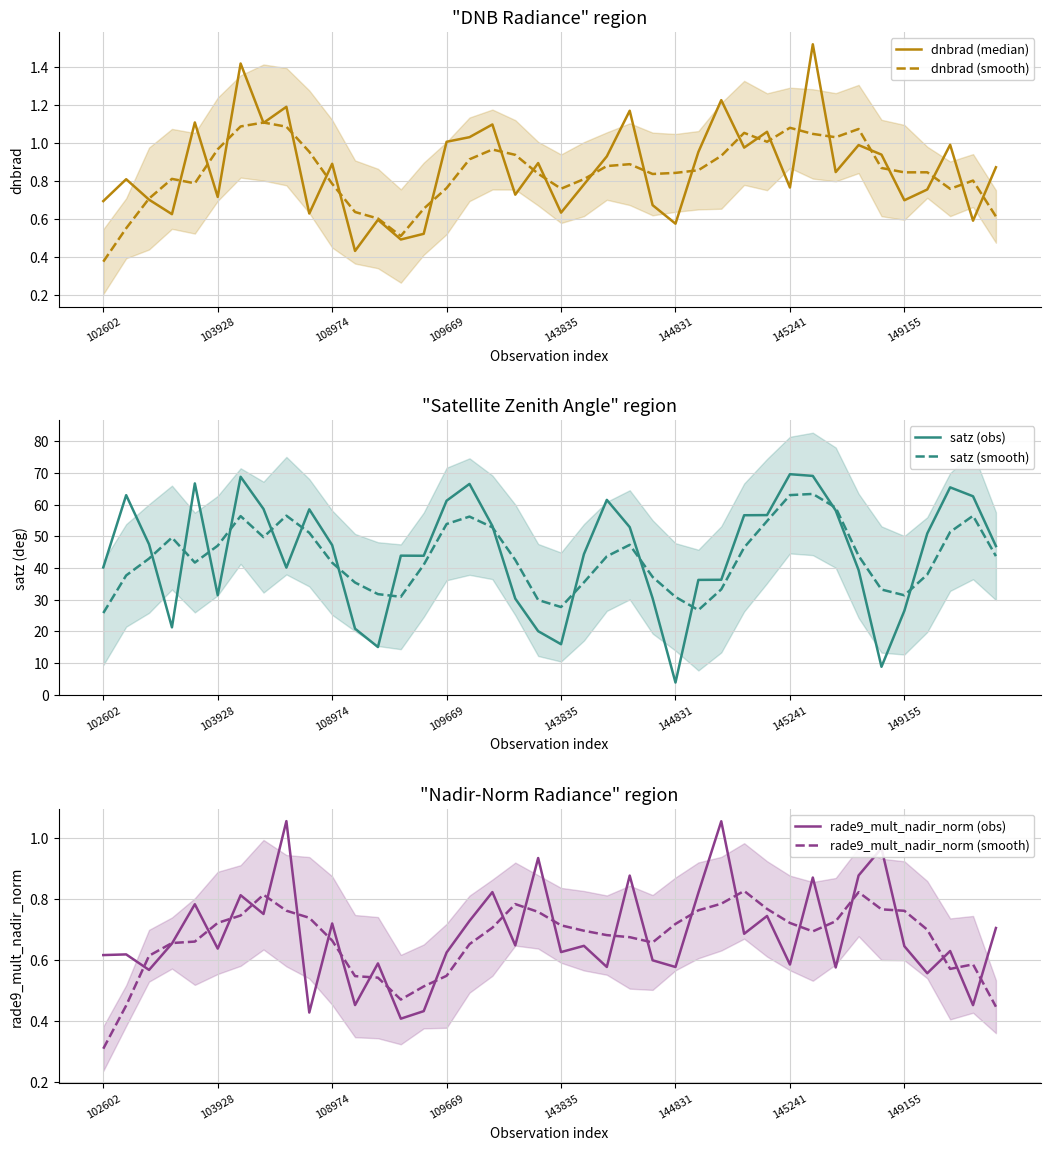

The value of satz (obs) at 108974 is 47.2. True or false?

True